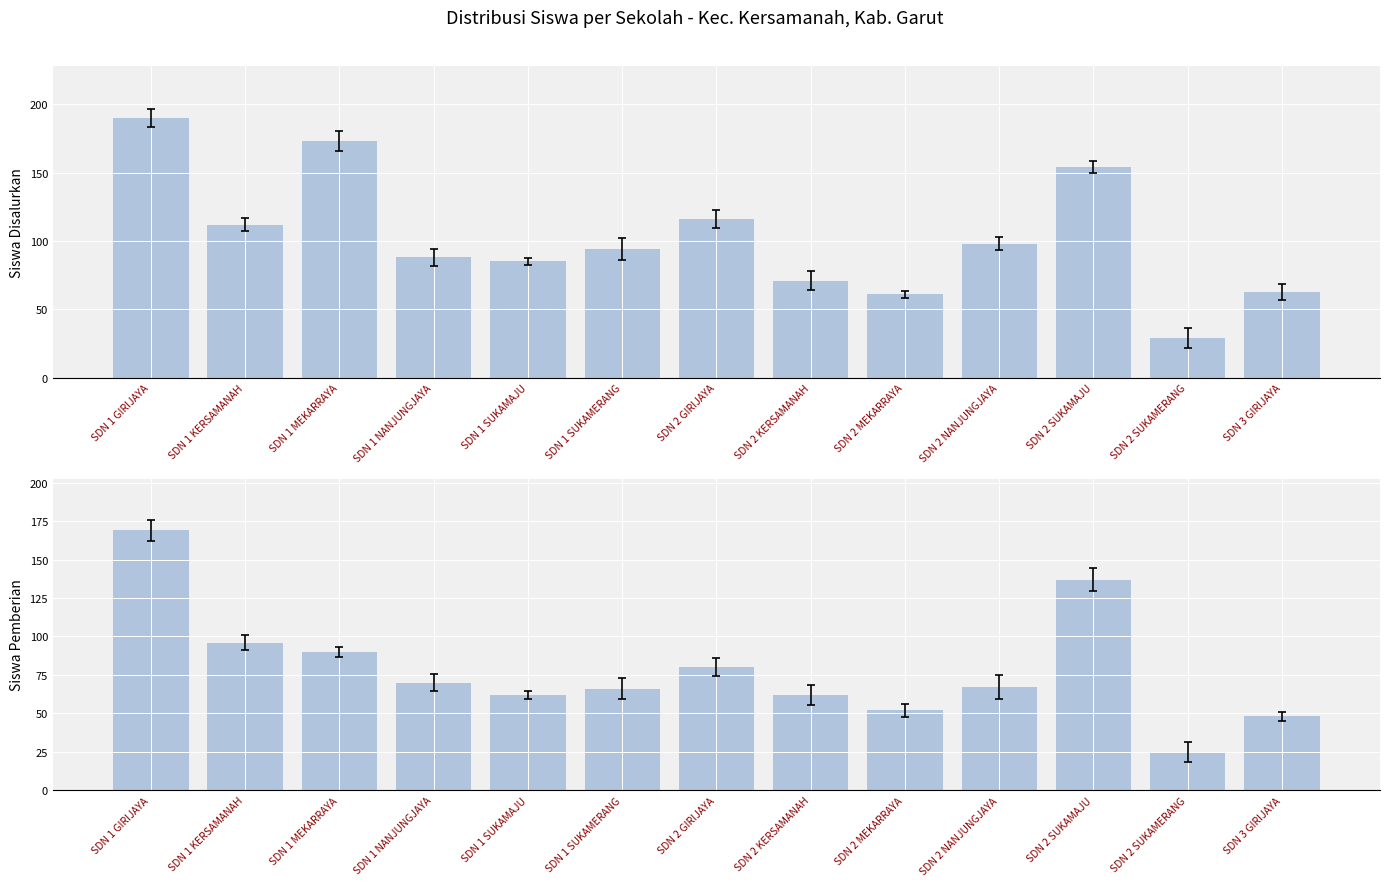

Rank the series at SDN 2 KERSAMANAH from lowest to highest value.

Siswa Pemberian, Siswa Disalurkan